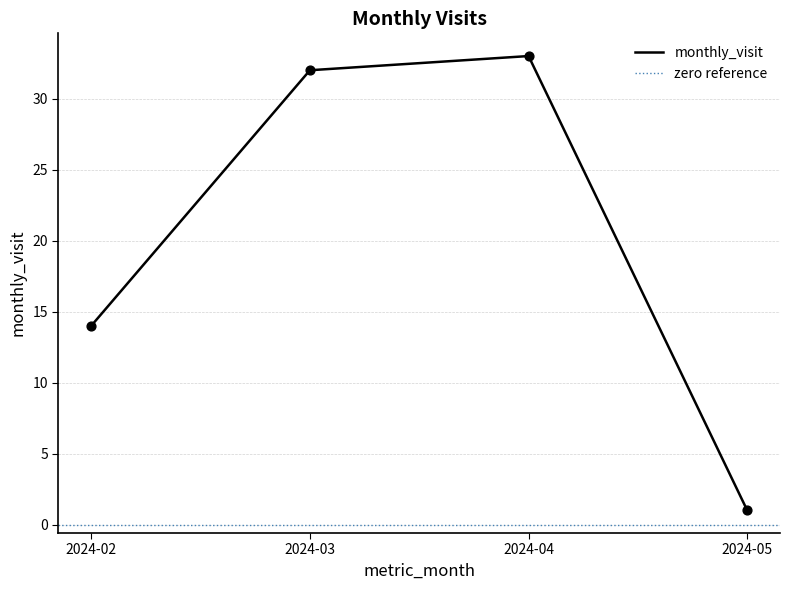

Approximately how many times larger is the value at 2024-05 compared to 2024-02?

0.1